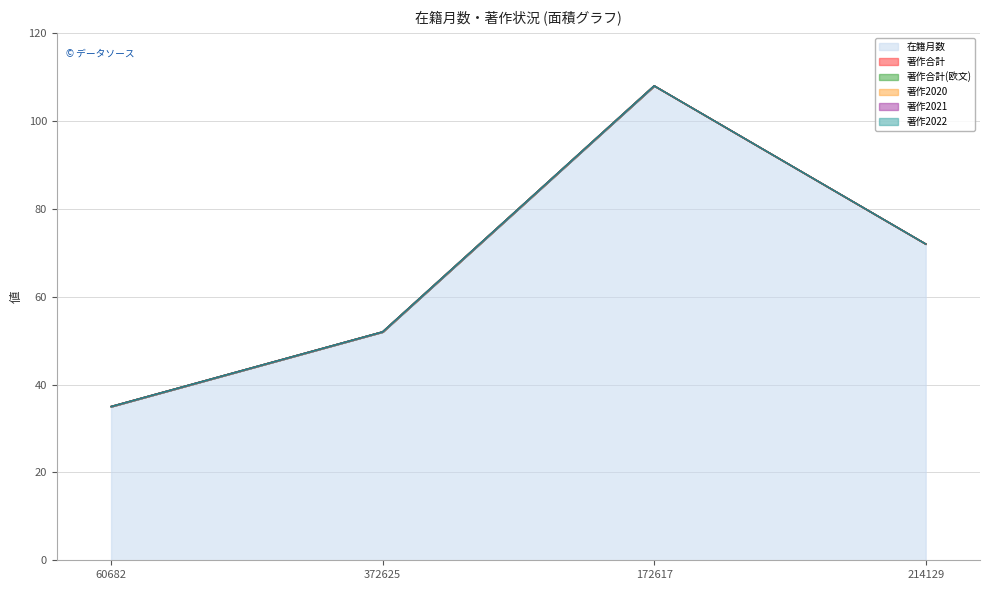

Does the chart have visible grid lines?

Yes